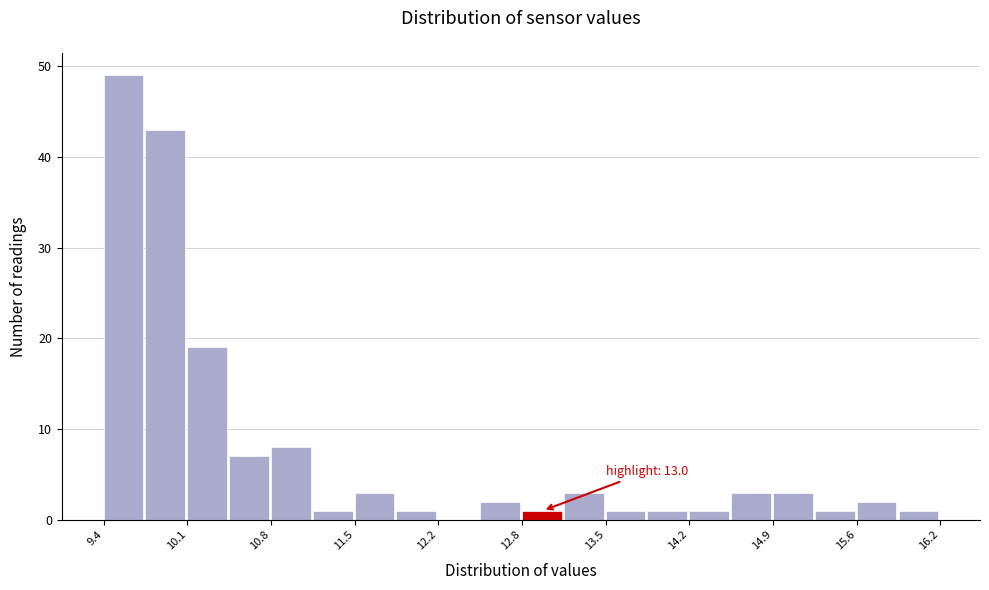

Read against the x-axis, roughly where is the centre of the tallest bar?

9.6